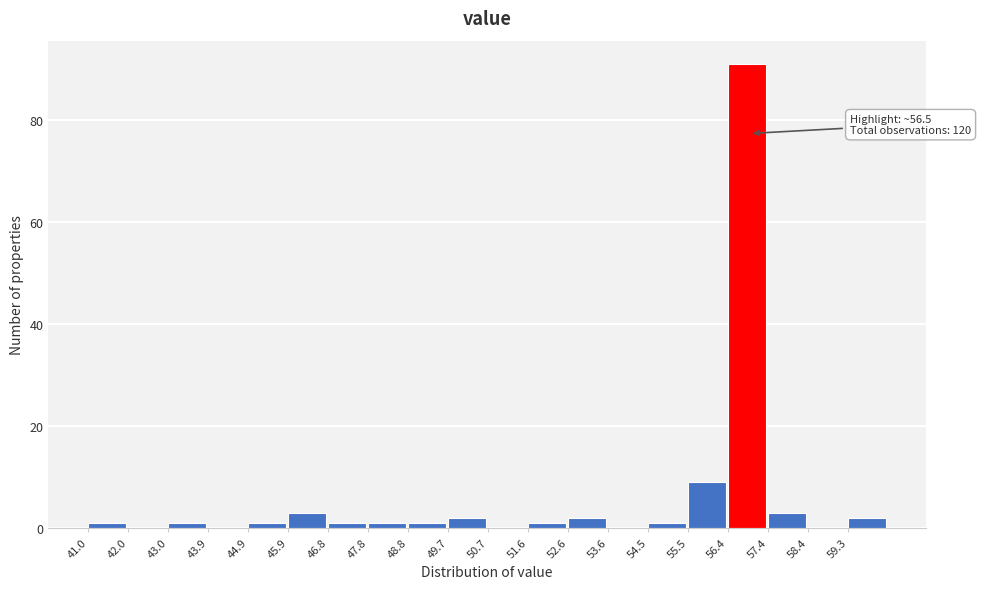

Over which range of the x-axis is the bar tallest?

56.5 to 57.4